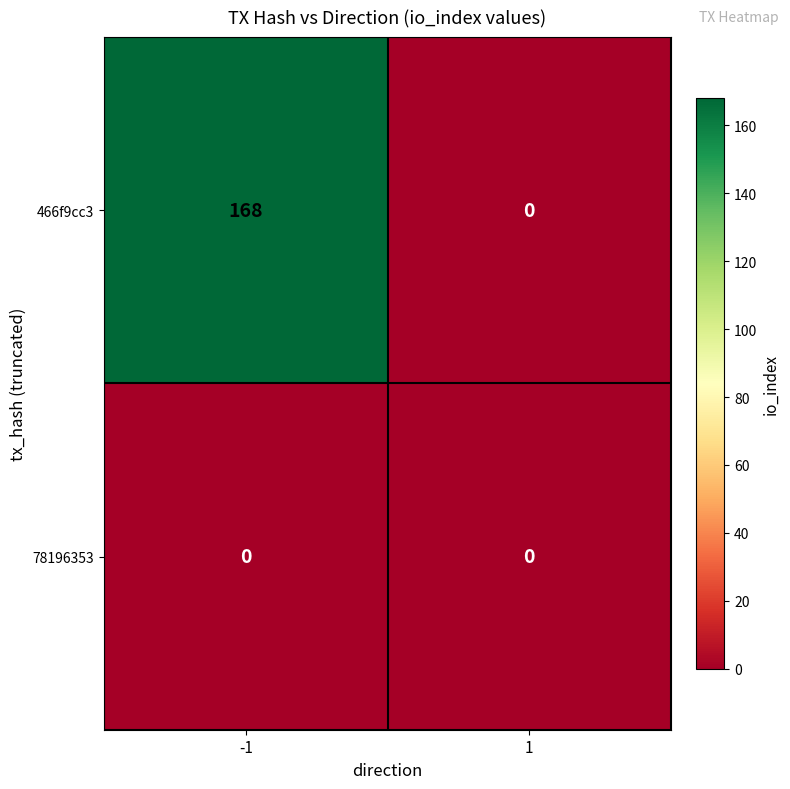

At how many categories does at least one series exceed 126?

1